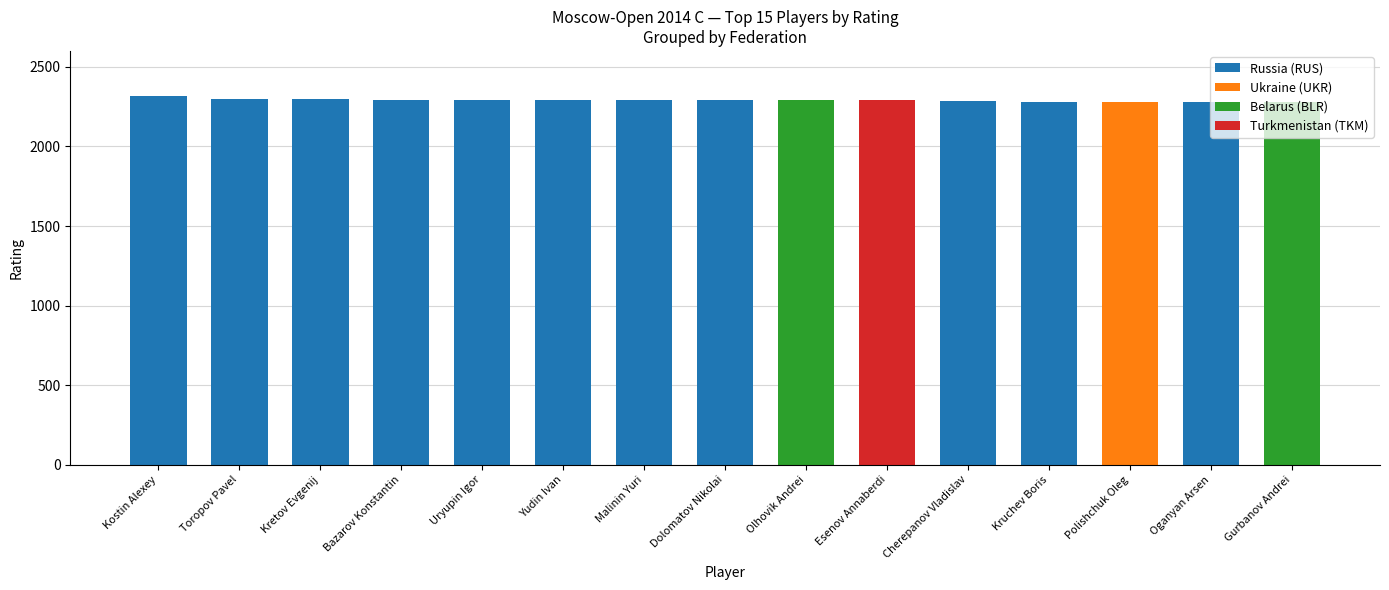

How many distinct data groups are displayed?

4